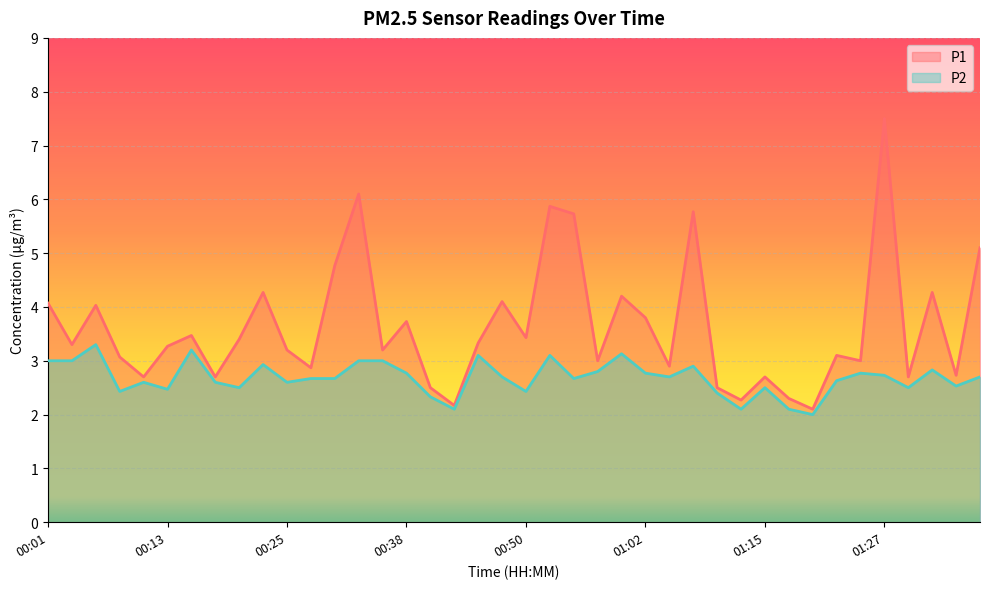

At which label does P2 reach its minimum?

01:19